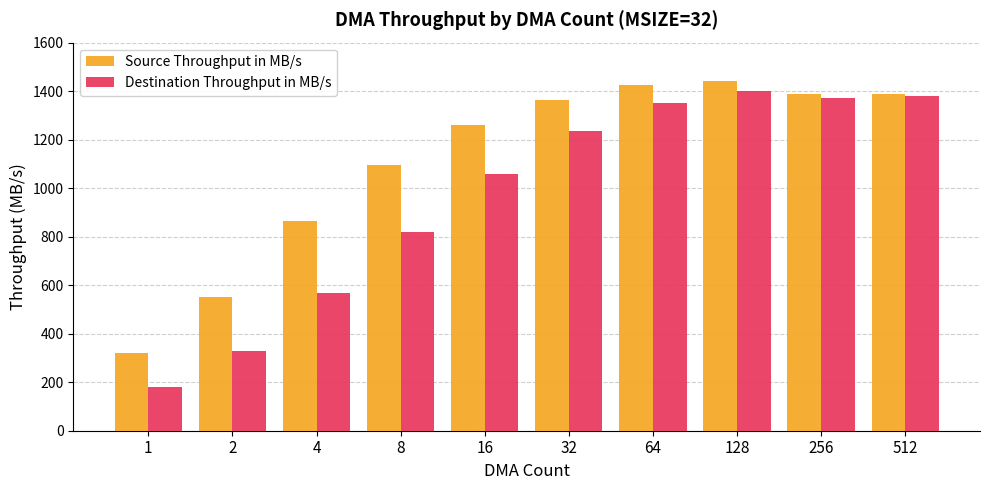

What is the average value of the Source Throughput in MB/s series?

1109.8